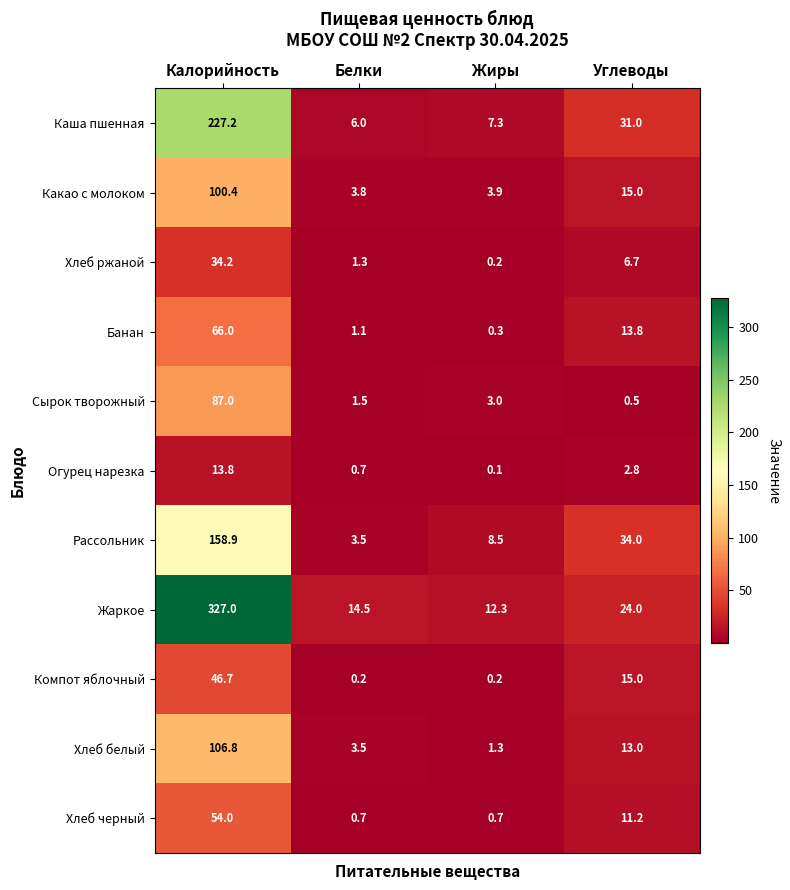

What is the maximum value shown in the chart?

327.0